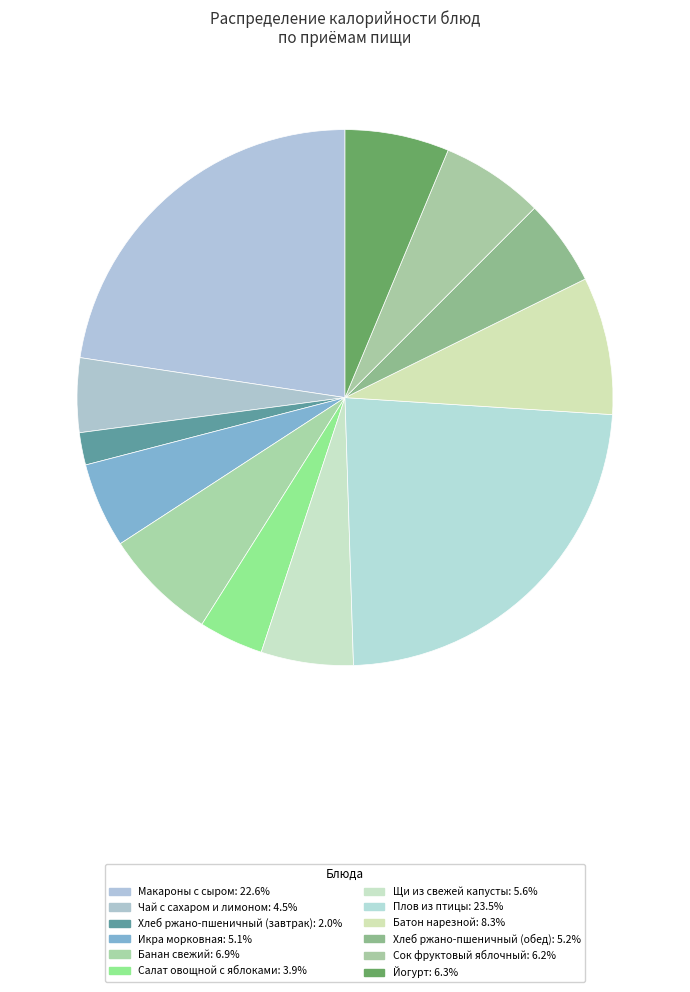

How many slices are in this pie chart?

12